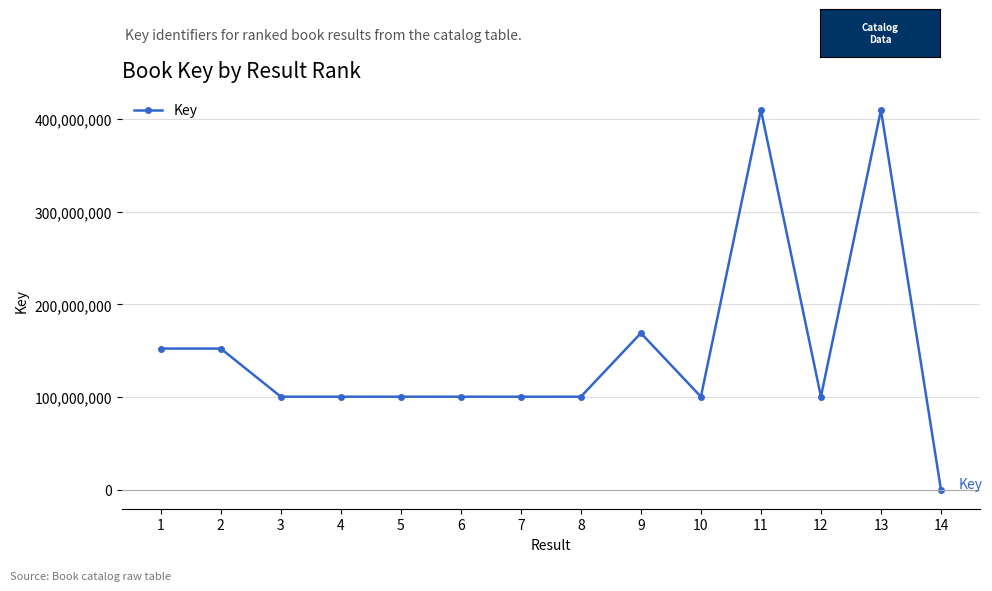

Is it true that the value at 8 is 100428627?

True